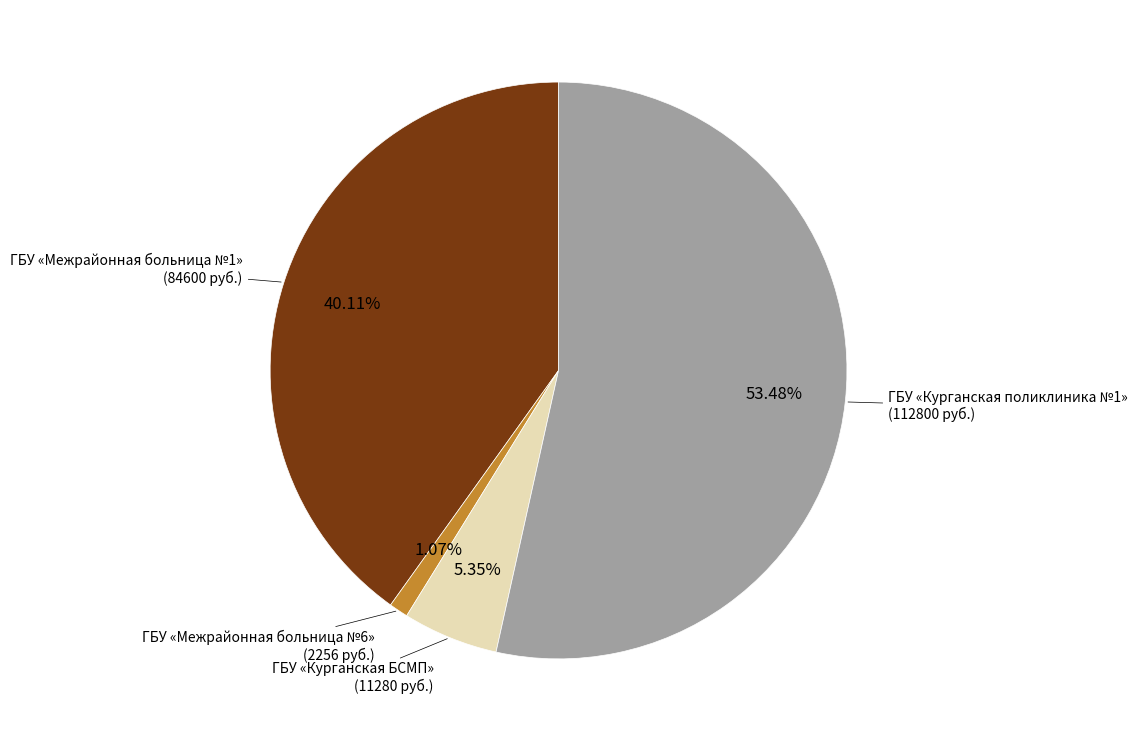

To the nearest percent, what is the difference between the largest and smallest slice percentages?

52%